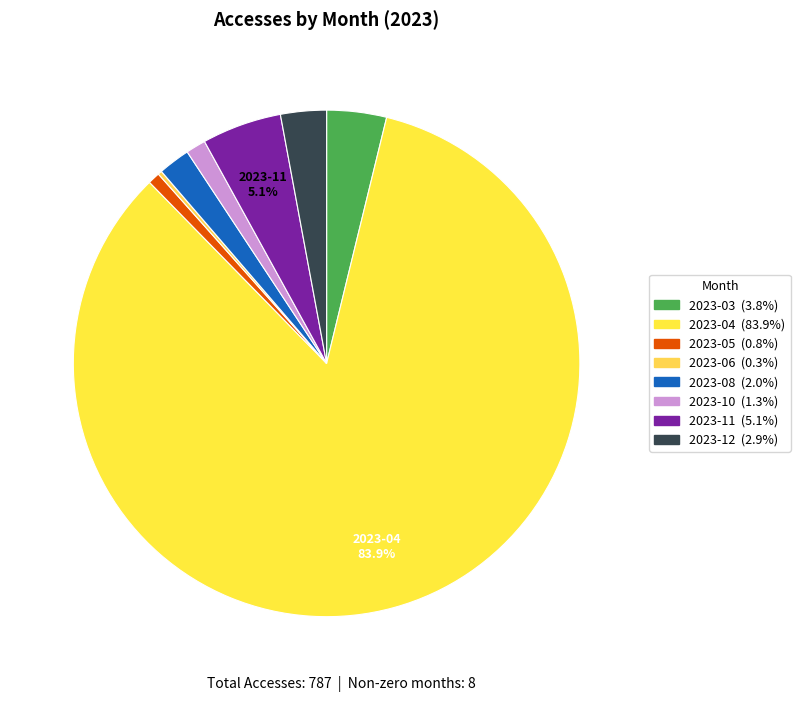

How many segments does this pie chart have?

8